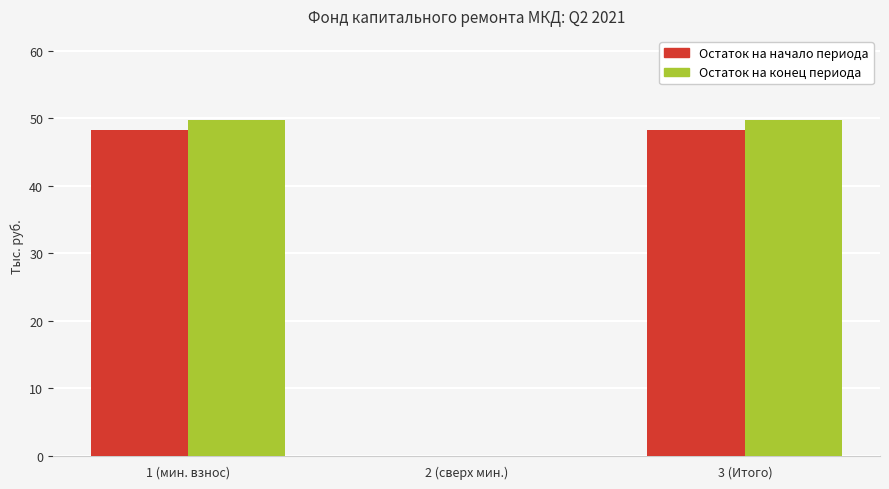

Is it true that Остаток на конец периода equals 49.8 at 3 (Итого)?

True